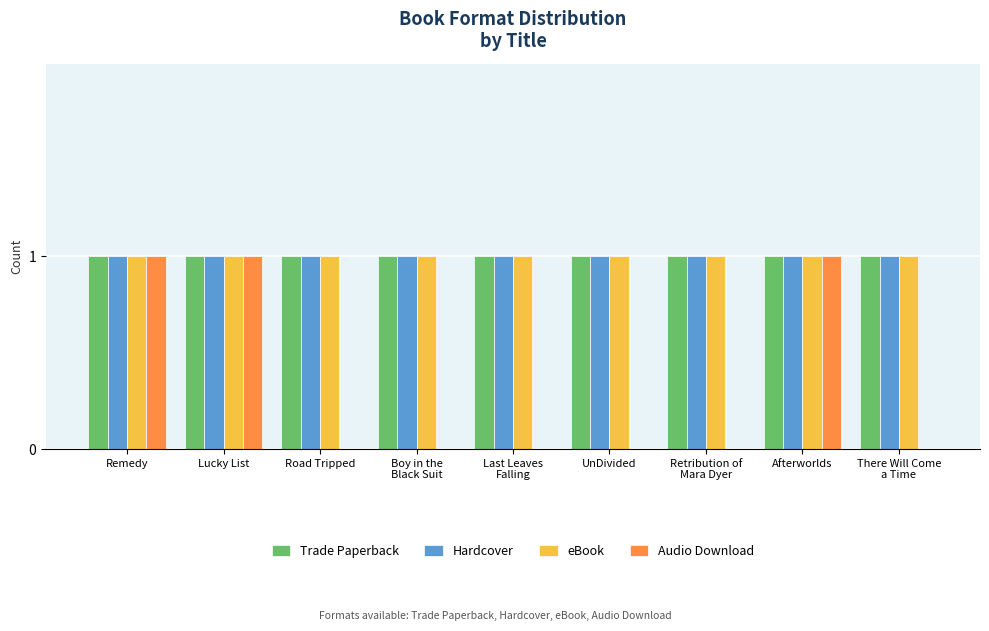

Does the chart contain stacked bars?

No